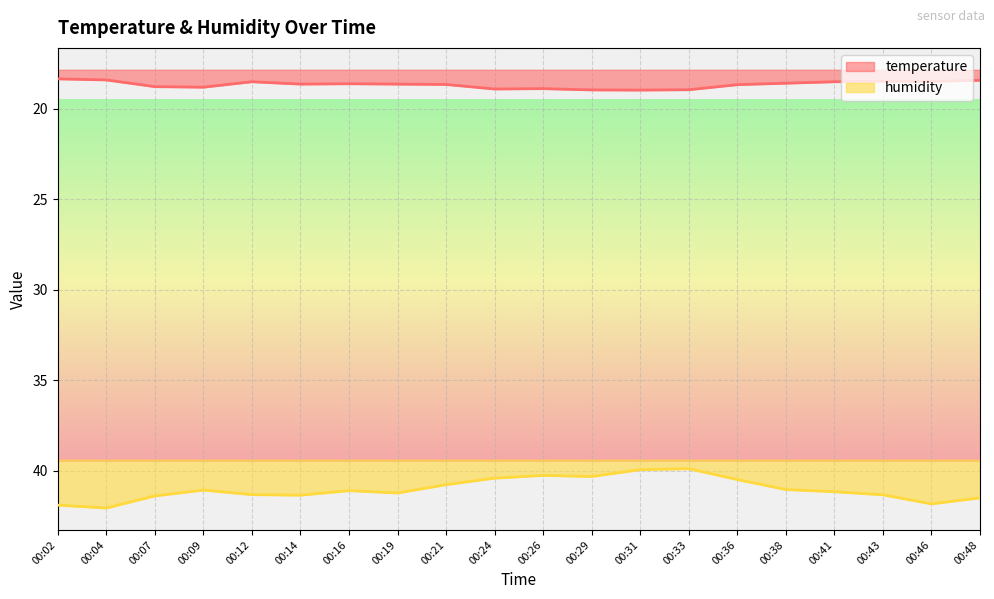

The humidity series shows 41.0 at 00:38. True or false?

True